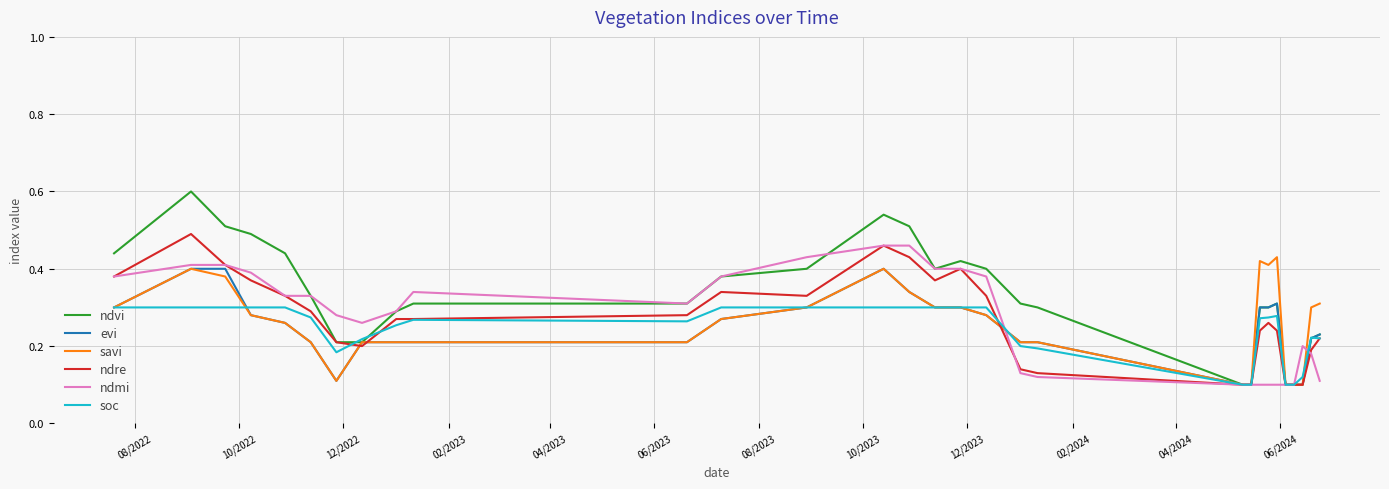

Which series has the largest total across all categories?

ndvi